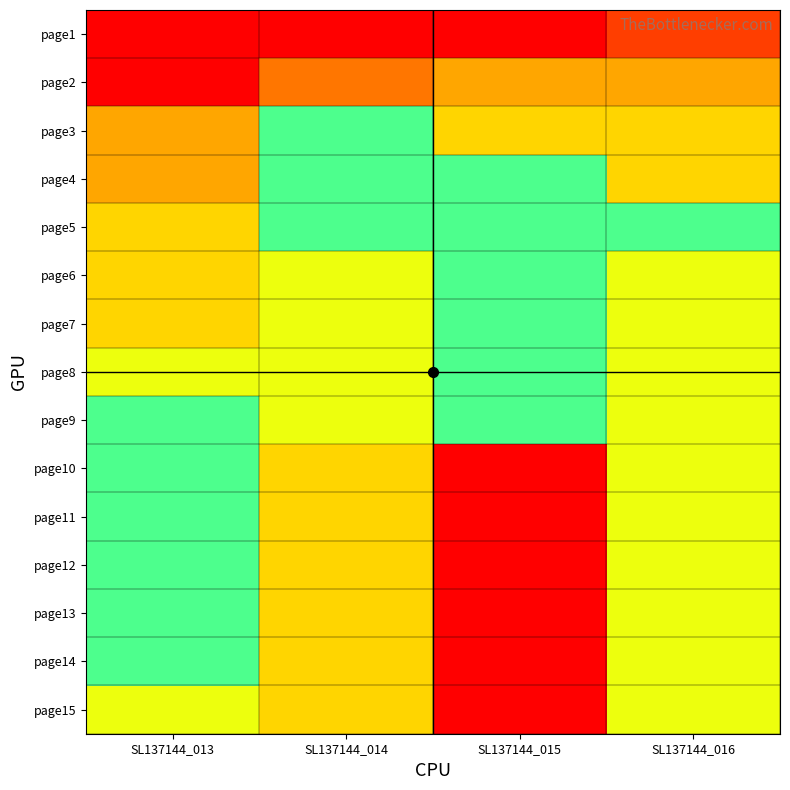

Reading left to right, transcribe all the data shown in this chart.

page1: SL137144_013=1788	SL137144_014=1788	SL137144_015=1788	SL137144_016=1789
page2: SL137144_013=1788	SL137144_014=1790	SL137144_015=1791	SL137144_016=1791
page3: SL137144_013=1791	SL137144_014=1794	SL137144_015=1792	SL137144_016=1792
page4: SL137144_013=1791	SL137144_014=1795	SL137144_015=1794	SL137144_016=1792
page5: SL137144_013=1792	SL137144_014=1795	SL137144_015=1794	SL137144_016=1795
page6: SL137144_013=1792	SL137144_014=1796	SL137144_015=1795	SL137144_016=1796
page7: SL137144_013=1792	SL137144_014=1796	SL137144_015=1795	SL137144_016=1796
page8: SL137144_013=1793	SL137144_014=1796	SL137144_015=1795	SL137144_016=1796
page9: SL137144_013=1794	SL137144_014=1796	SL137144_015=1795	SL137144_016=1796
page10: SL137144_013=1794	SL137144_014=1797	SL137144_015=1801	SL137144_016=1796
page11: SL137144_013=1794	SL137144_014=1797	SL137144_015=1801	SL137144_016=1796
page12: SL137144_013=1795	SL137144_014=1797	SL137144_015=1801	SL137144_016=1796
page13: SL137144_013=1795	SL137144_014=1797	SL137144_015=1801	SL137144_016=1796
page14: SL137144_013=1795	SL137144_014=1797	SL137144_015=1801	SL137144_016=1796
page15: SL137144_013=1796	SL137144_014=1797	SL137144_015=1801	SL137144_016=1796